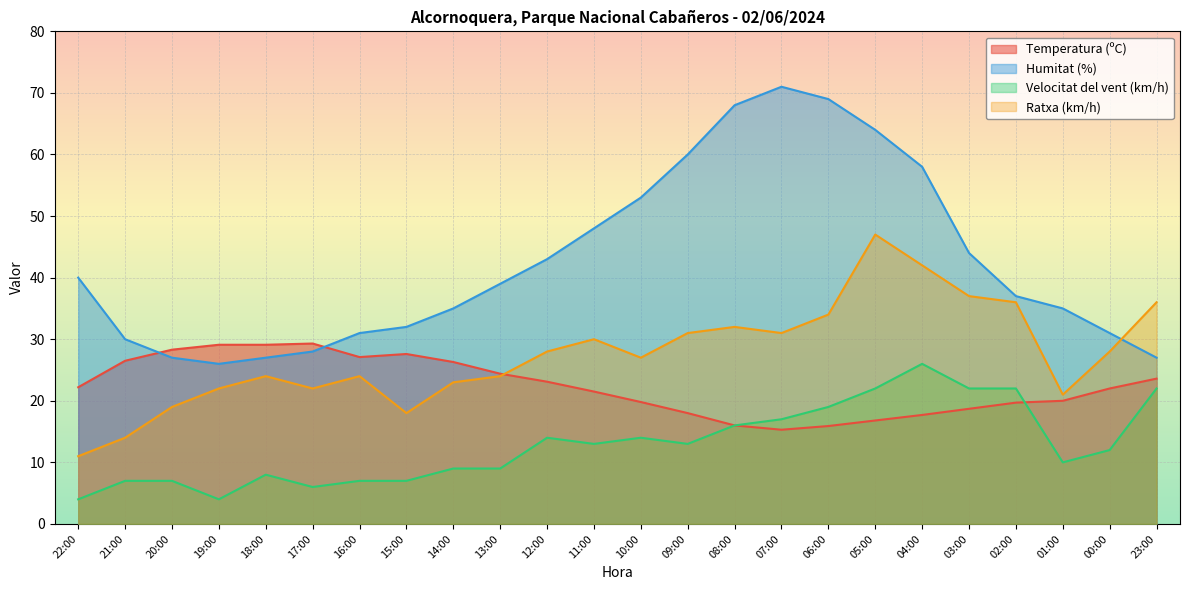

At how many categories does at least one series exceed 4?

24